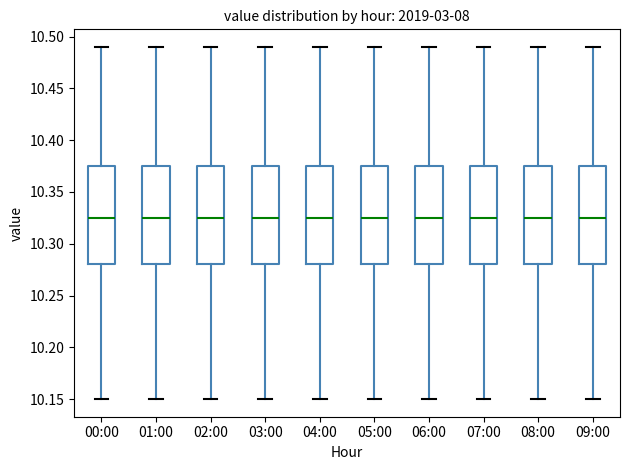

Reading left to right, transcribe this box plot: for each box, give where its median line is, the range the box spans, and where its two whiskers end, as read against the y-axis. The values are not printed on the chart, so give them approximately, as read against the axis.

00:00: median 10.325, box 10.280 to 10.375, whiskers 10.150 to 10.490
01:00: median 10.325, box 10.280 to 10.375, whiskers 10.150 to 10.490
02:00: median 10.325, box 10.280 to 10.375, whiskers 10.150 to 10.490
03:00: median 10.325, box 10.280 to 10.375, whiskers 10.150 to 10.490
04:00: median 10.325, box 10.280 to 10.375, whiskers 10.150 to 10.490
05:00: median 10.325, box 10.280 to 10.375, whiskers 10.150 to 10.490
06:00: median 10.325, box 10.280 to 10.375, whiskers 10.150 to 10.490
07:00: median 10.325, box 10.280 to 10.375, whiskers 10.150 to 10.490
08:00: median 10.325, box 10.280 to 10.375, whiskers 10.150 to 10.490
09:00: median 10.325, box 10.280 to 10.375, whiskers 10.150 to 10.490